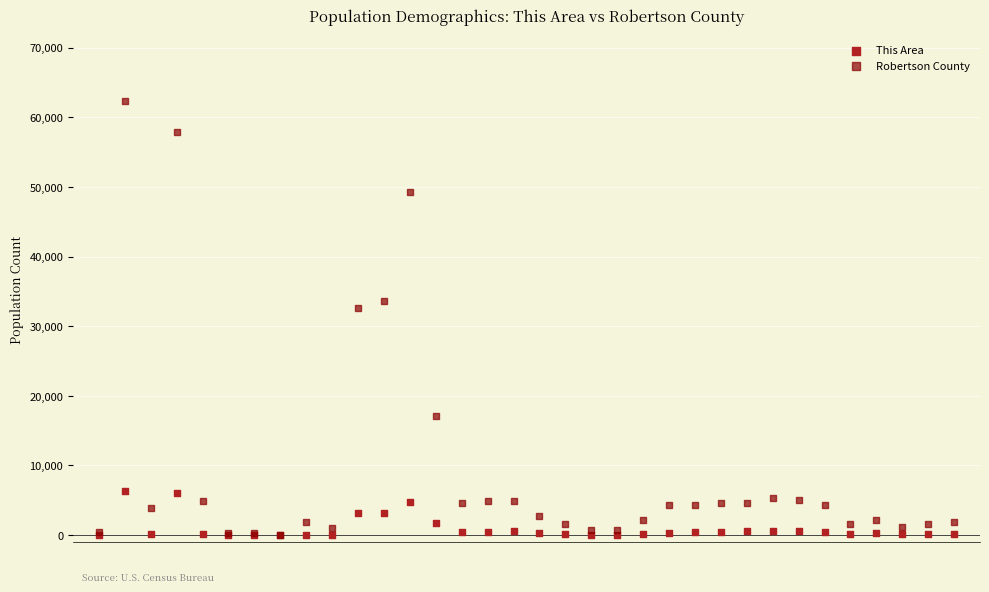

In the Robertson County series, what Y value is closest to 31206?

32634